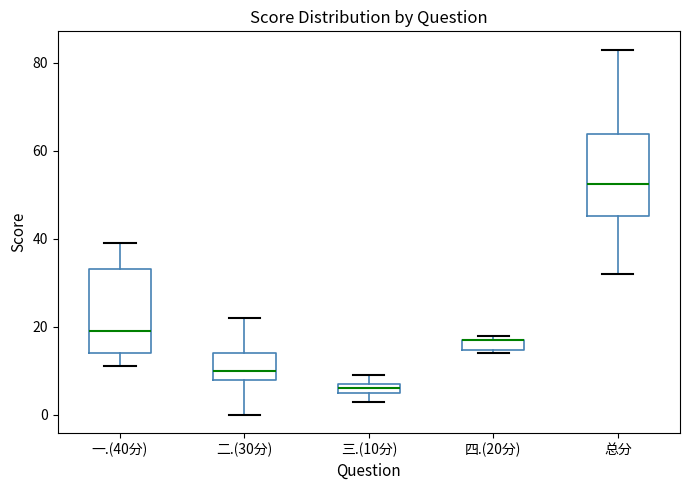

Where is the upper edge of the box for 四.(20分) on the y-axis? The values are not printed on the chart, so give them approximately, as read against the axis.

18